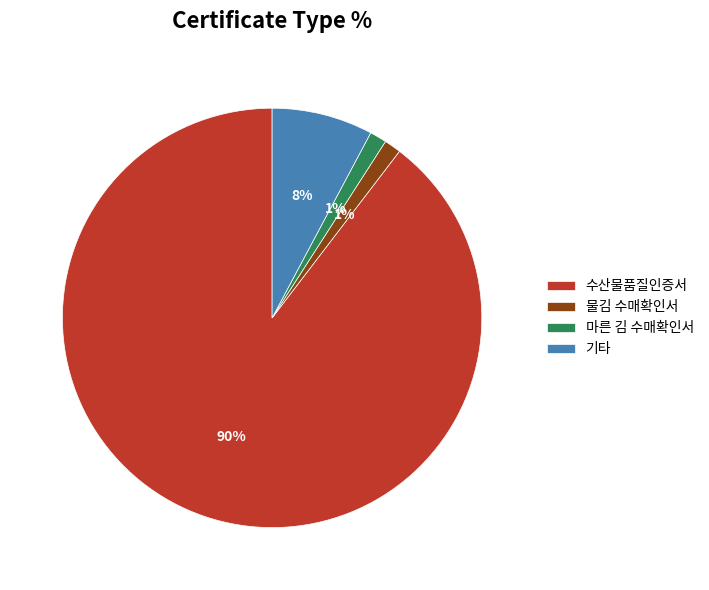

The 마른 김 수매확인서 slice represents 1% of the pie. True or false?

True